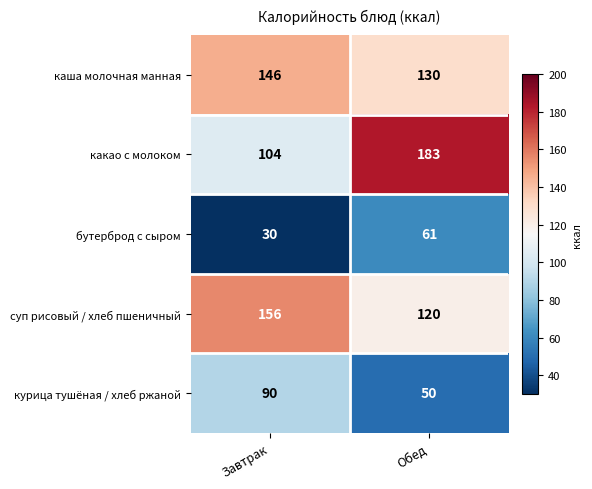

How many data points does each series have?

2